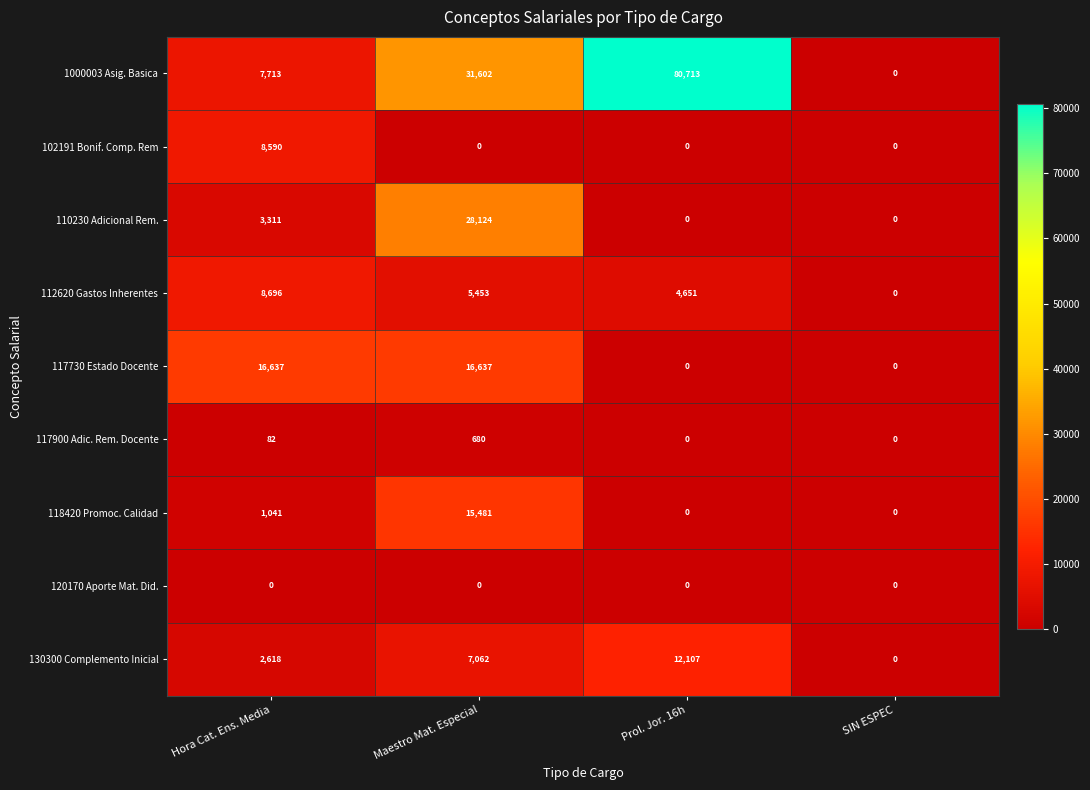

At which category is the sum across all series the highest?

Maestro Mat. Especial